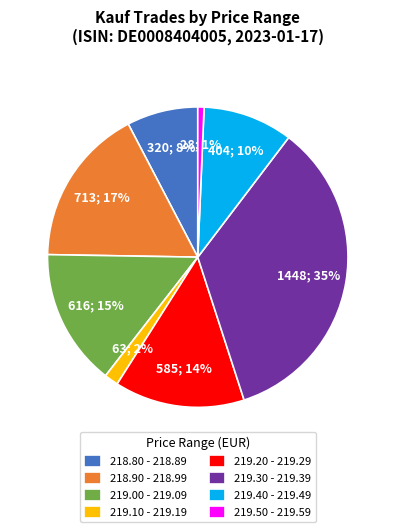

The 218.80 - 218.89 slice represents 17% of the pie. True or false?

False